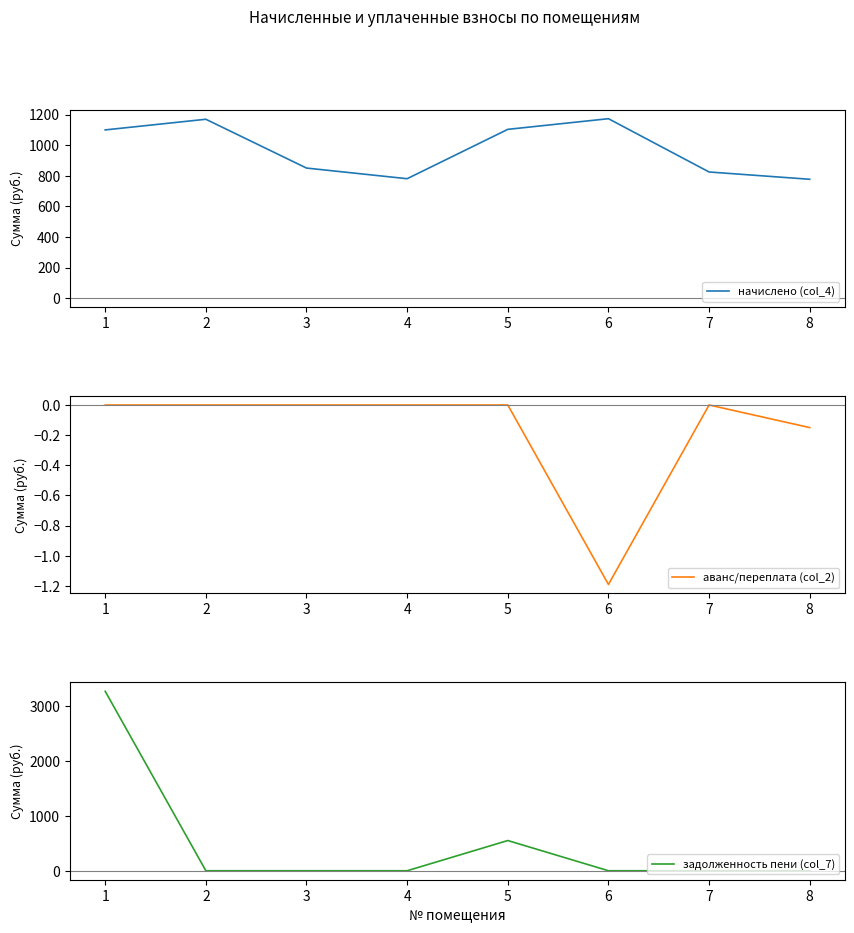

Reading left to right, list all the values displayed in this chart.

начислено (col_4): 1099.8	1169.5	850.5	780.9	1103.5	1173.1	824.9	777.2
аванс/переплата (col_2): 0.0	0.0	0.0	0.0	0.0	-1.2	0.0	-0.1
задолженность пени (col_7): 3273.7	0.0	0.0	0.0	551.1	0.0	0.0	0.0